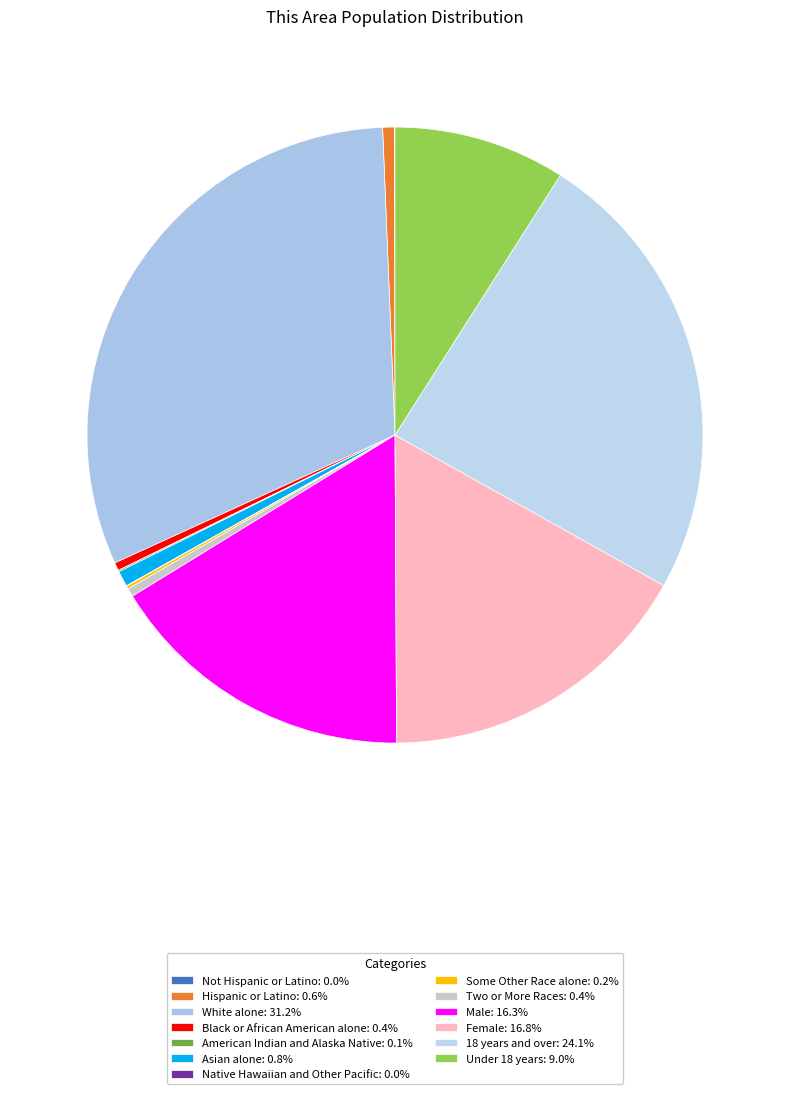

Count the number of slices in the pie.

13